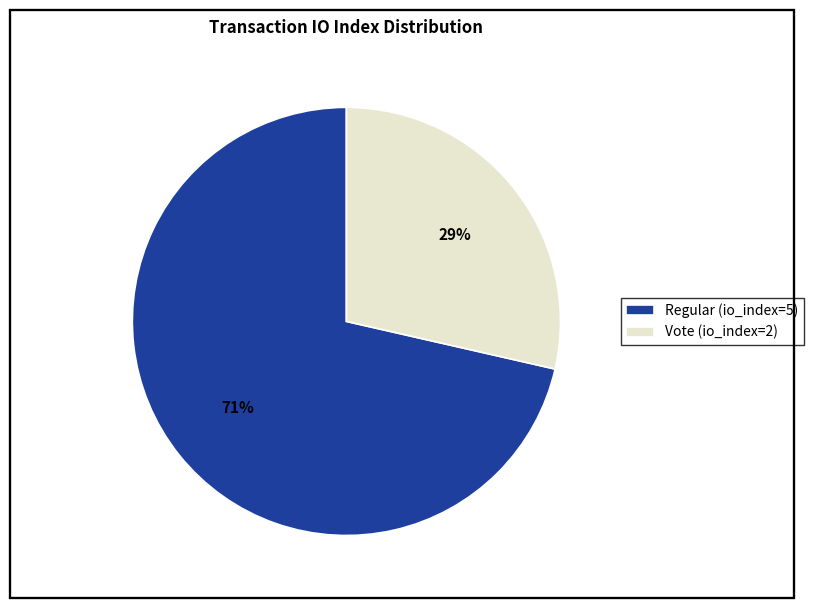

How many segments does this pie chart have?

2